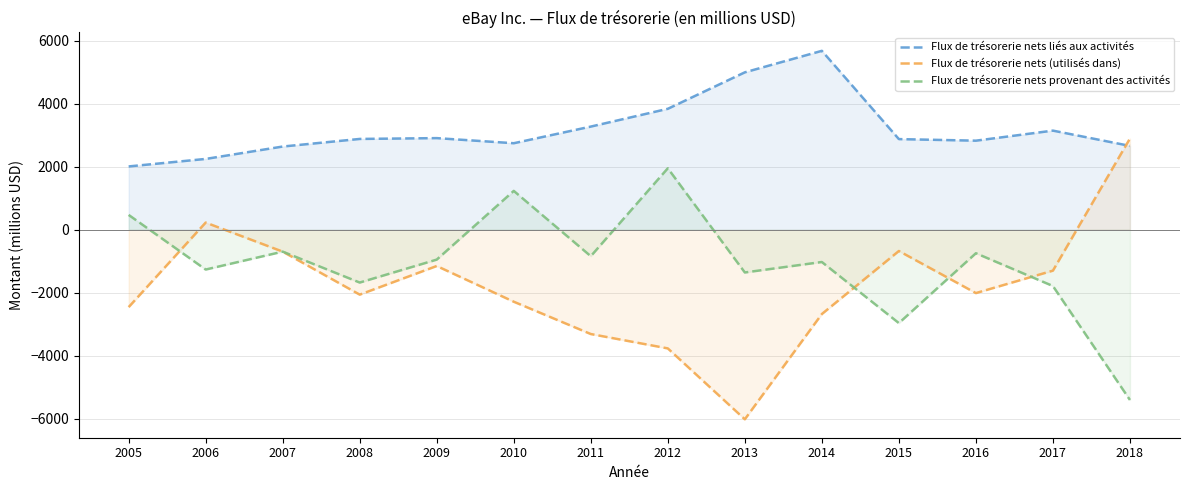

What is the maximum value shown in the chart?

5677